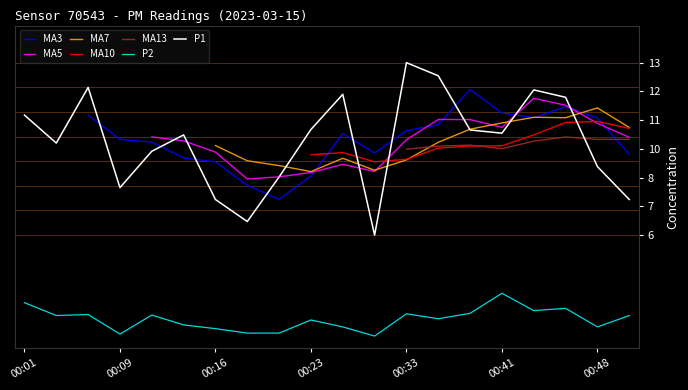

Where is P2 nearest to the value 2?

00:28